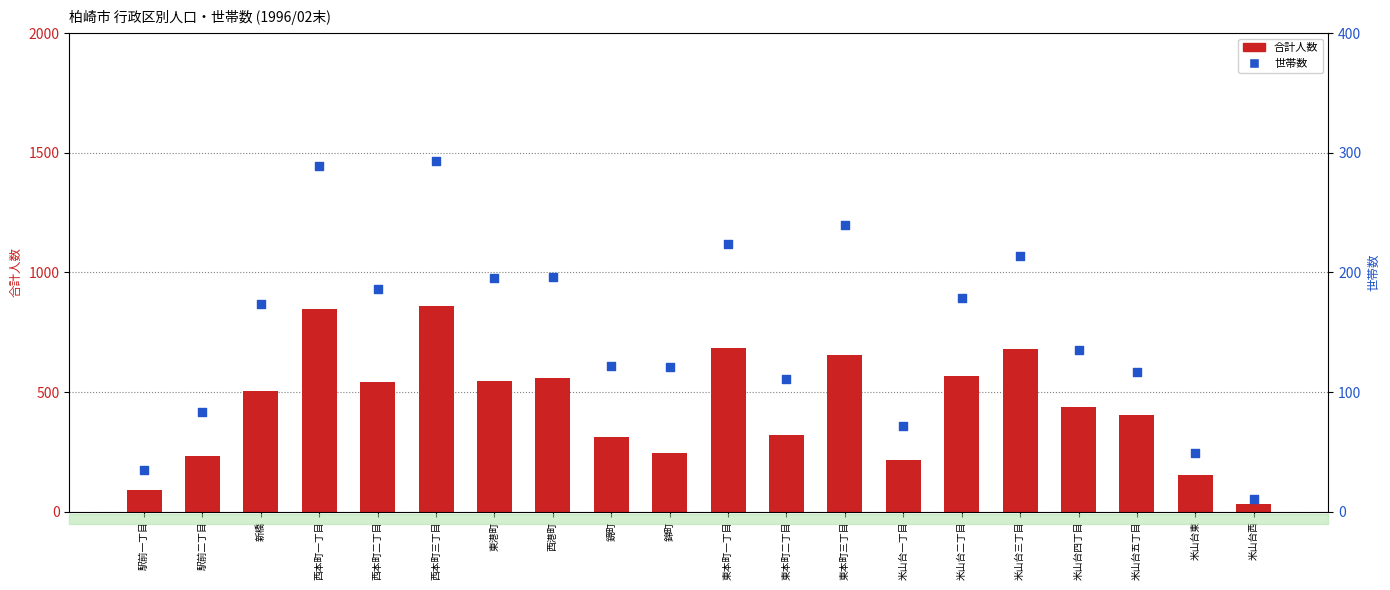

Which series reaches the minimum Y coordinate?

世帯数